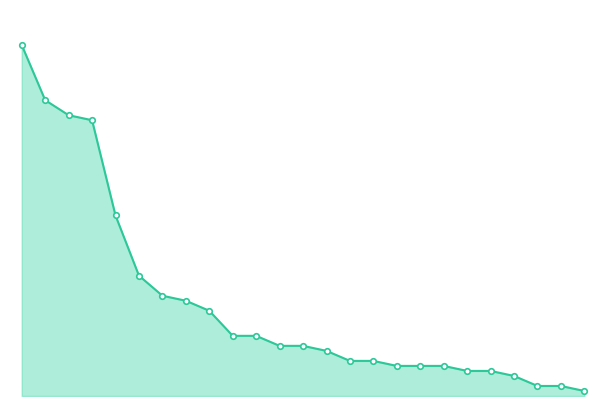

What is the value of the 16th point from the left?

7